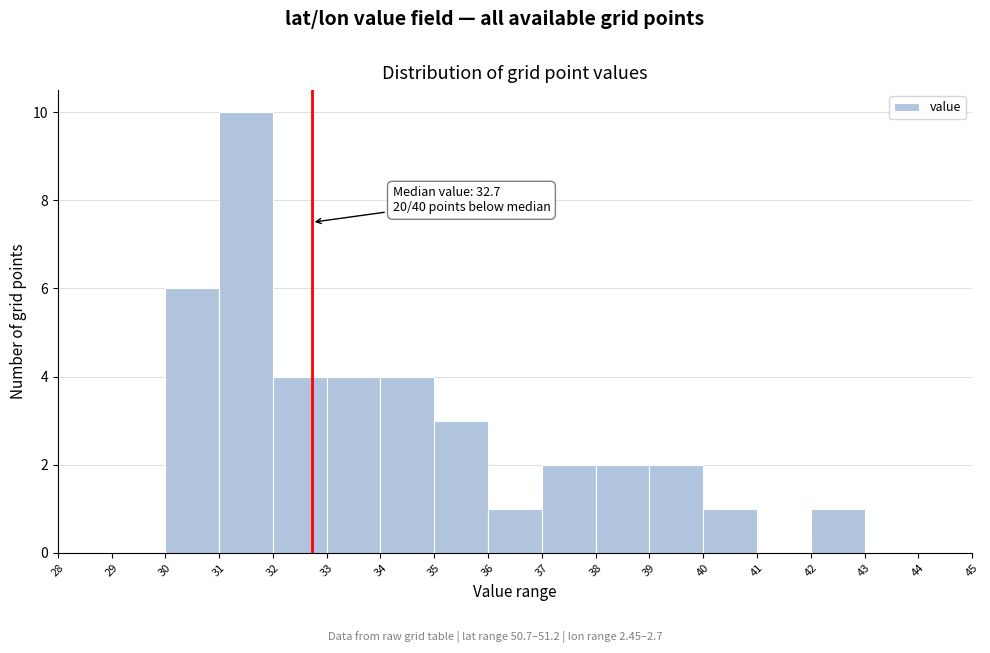

Which range on the x-axis has the tallest bar?

31 to 32